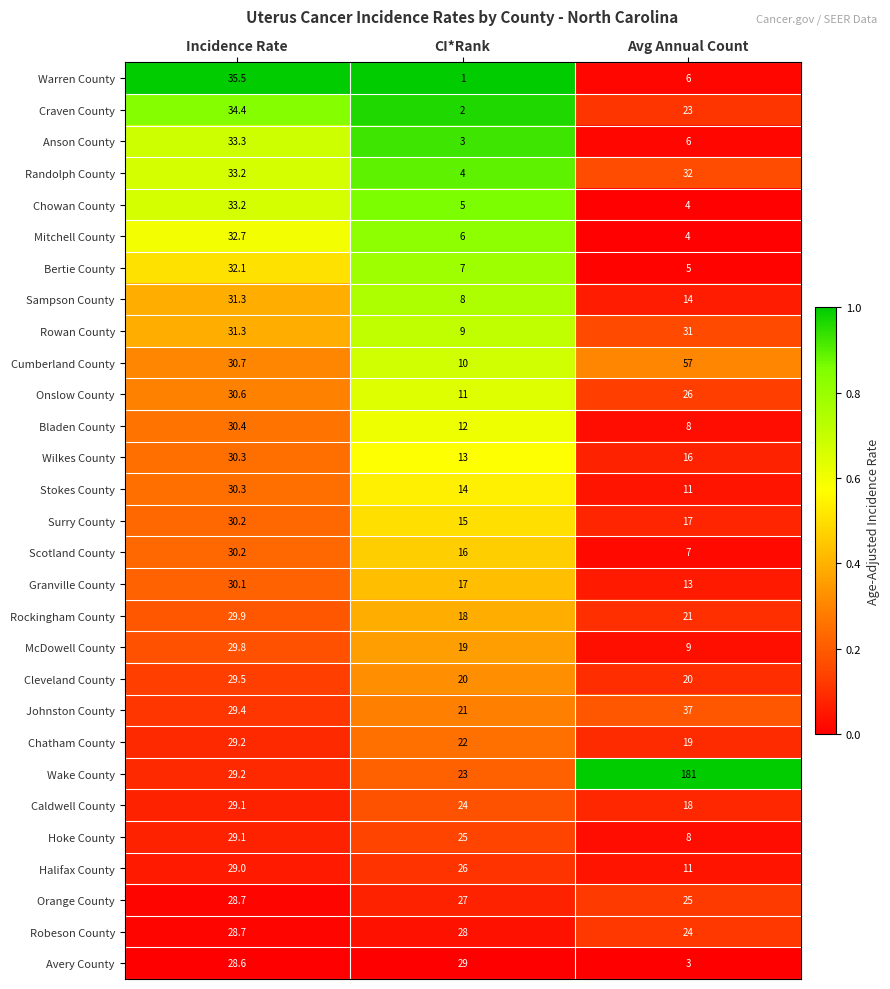

Which series has the largest total across all categories?

Wake County